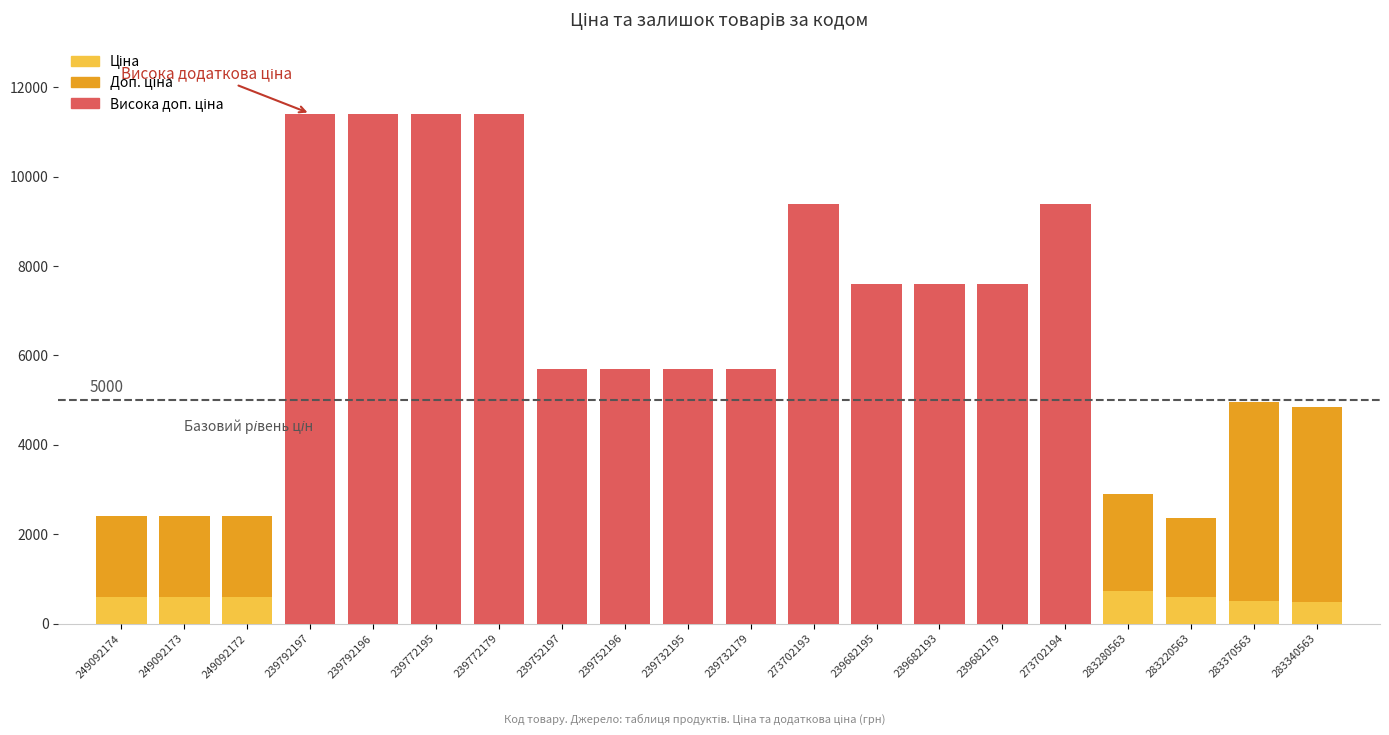

How many distinct data groups are displayed?

2